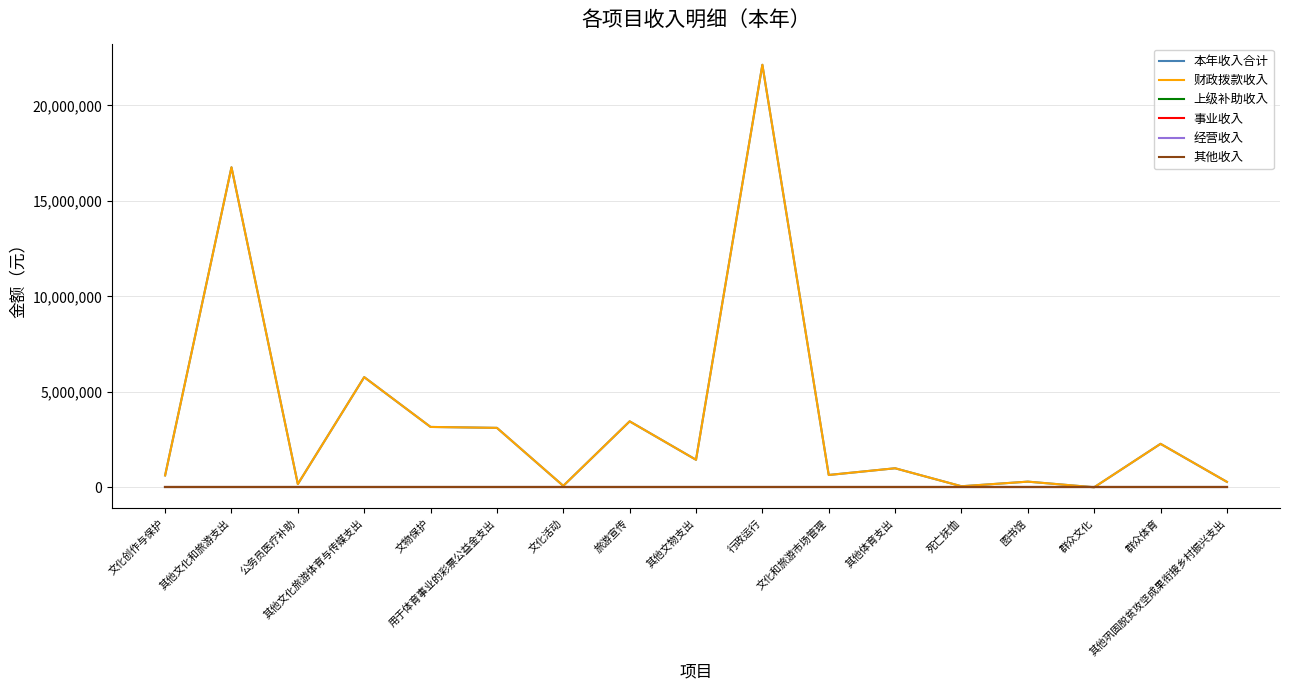

Is this an area chart (filled region under the line)?

No